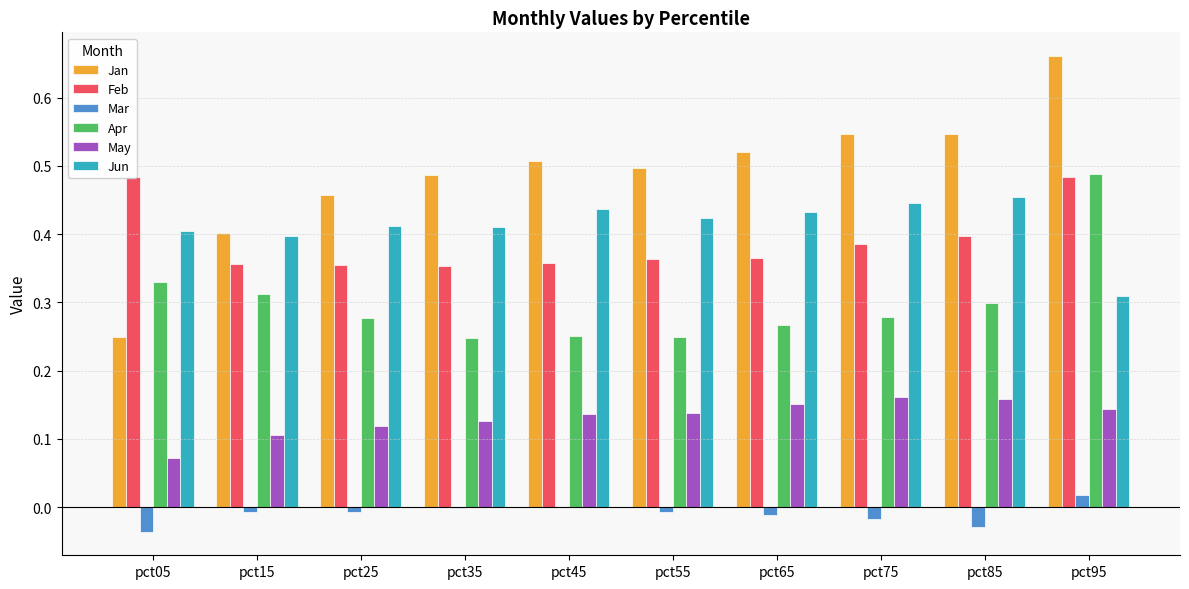

Which series has the largest total across all categories?

Jan